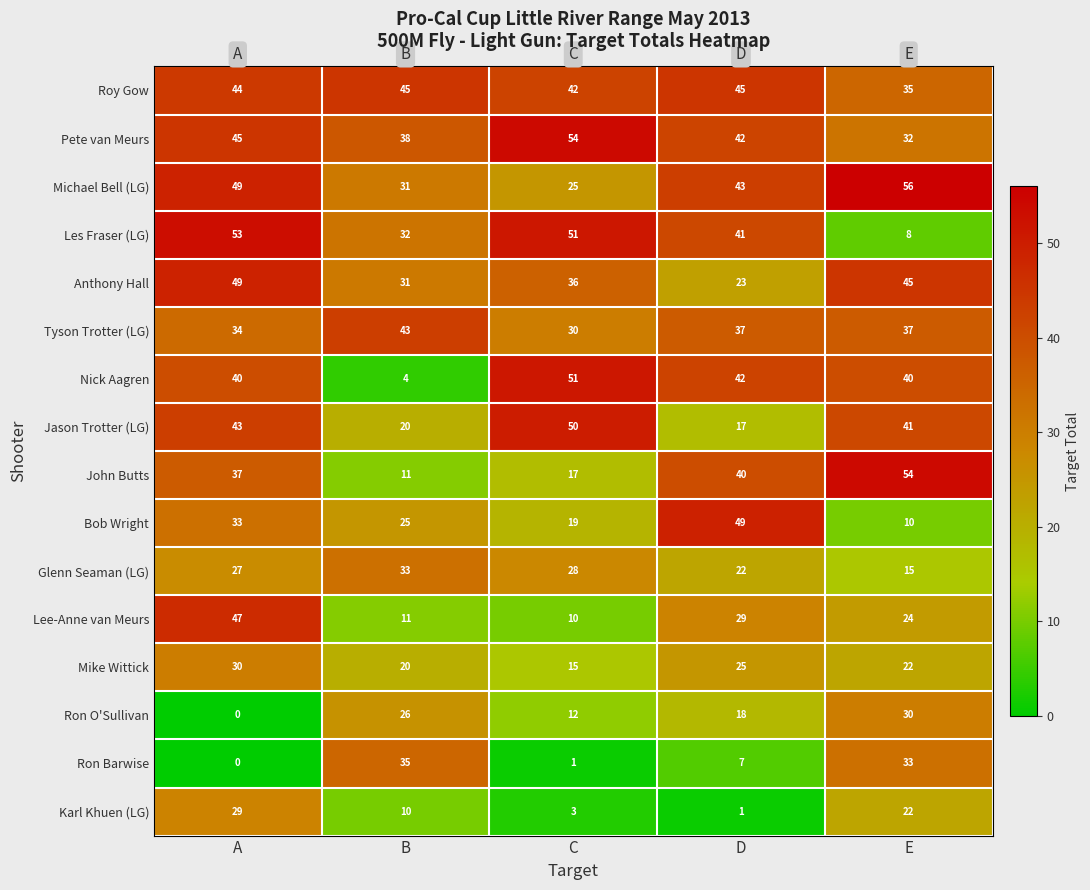

At which label does Bob Wright first exceed 25?

A